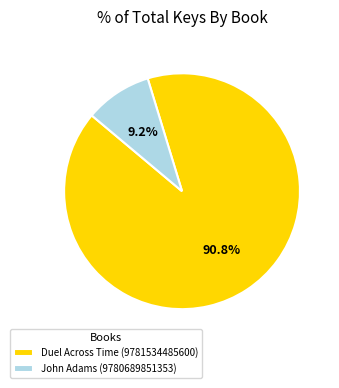

True or false: Duel Across Time (9781534485600) accounts for 86% of the total.

False